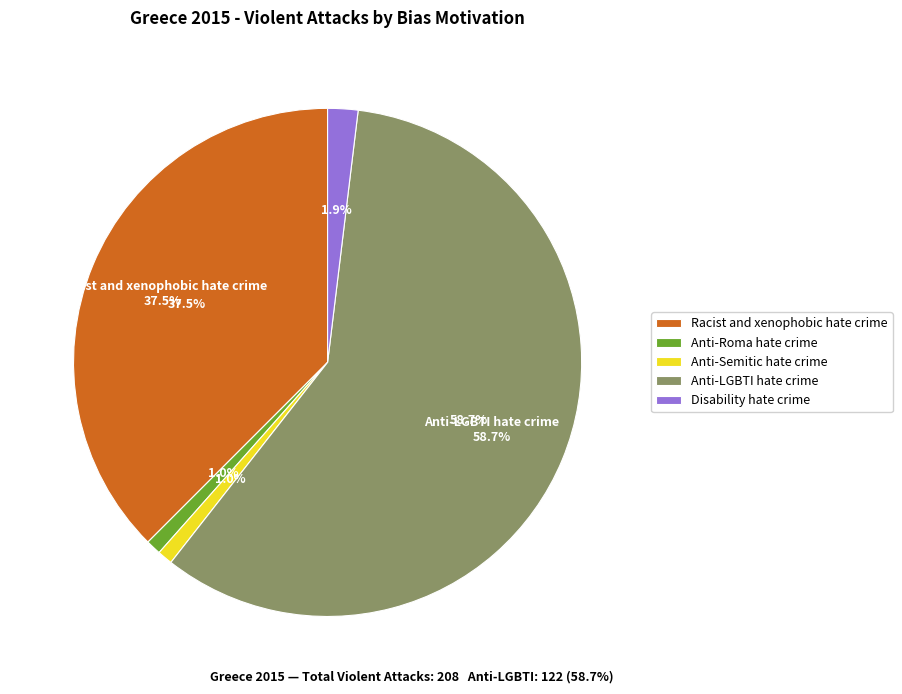

Which slice represents more than half of the pie?

Anti-LGBTI hate crime